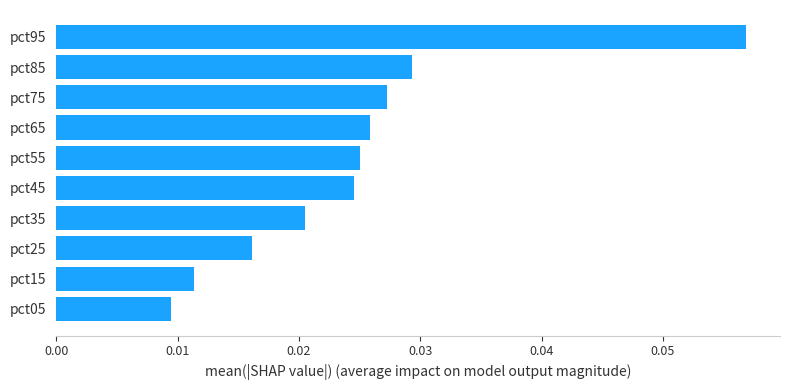

Rank the categories by value from highest to lowest.

pct95, pct85, pct75, pct65, pct55, pct45, pct35, pct25, pct15, pct05